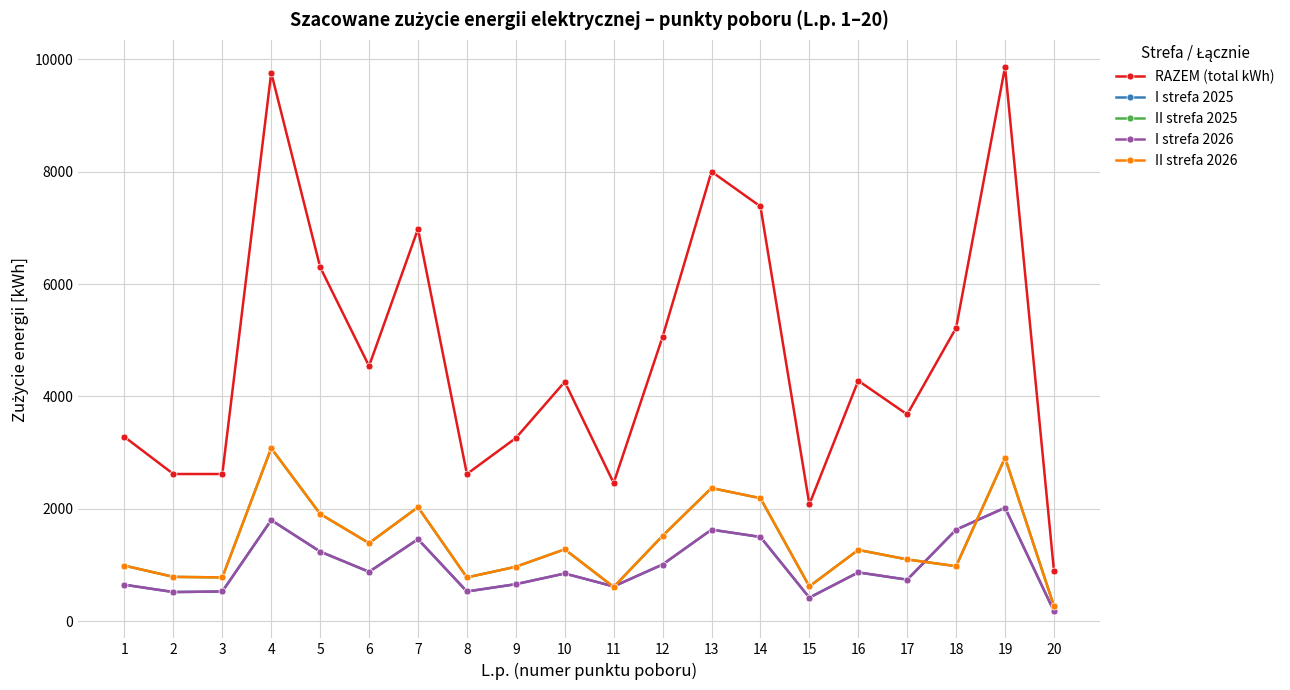

Is this an area chart (filled region under the line)?

No